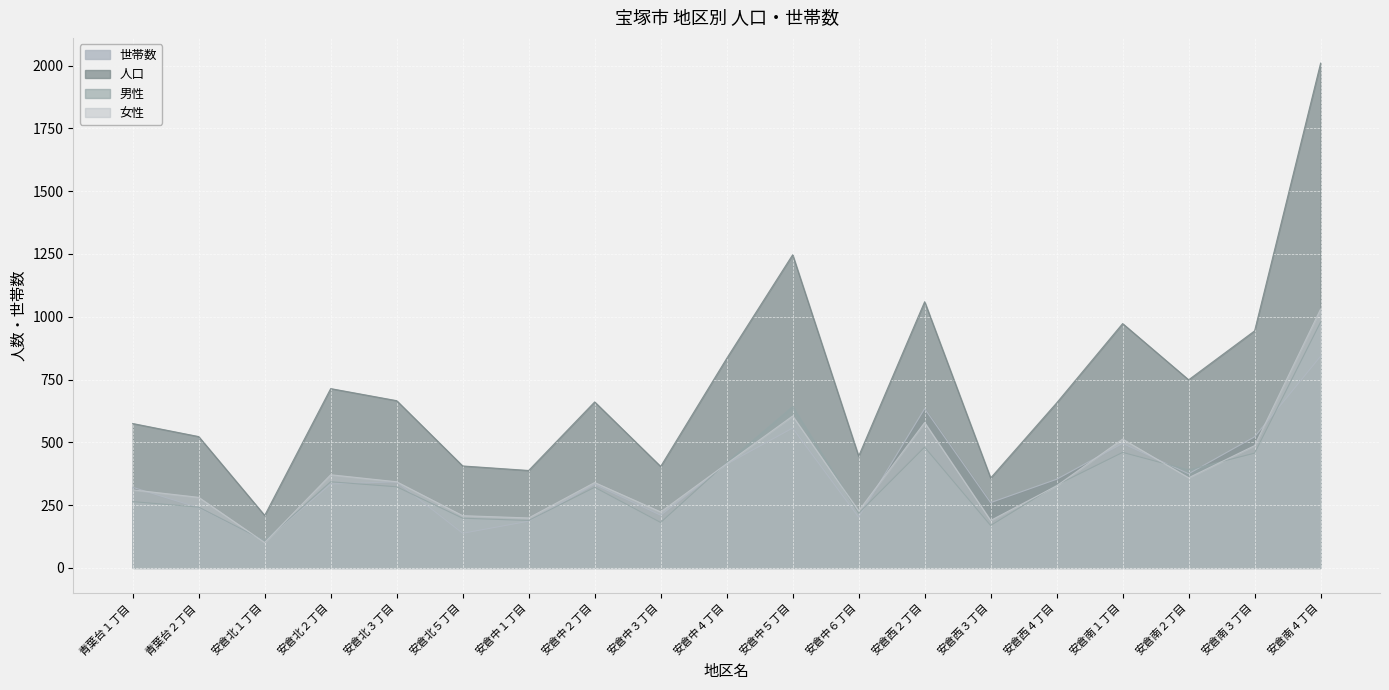

Does the chart display data point markers on the line(s)?

No